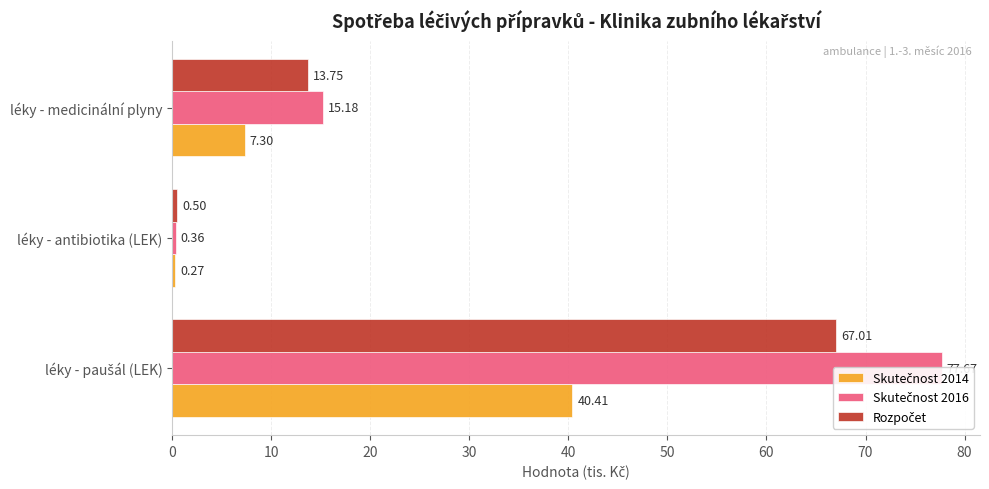

Which series has the largest total across all categories?

Skutečnost 2016